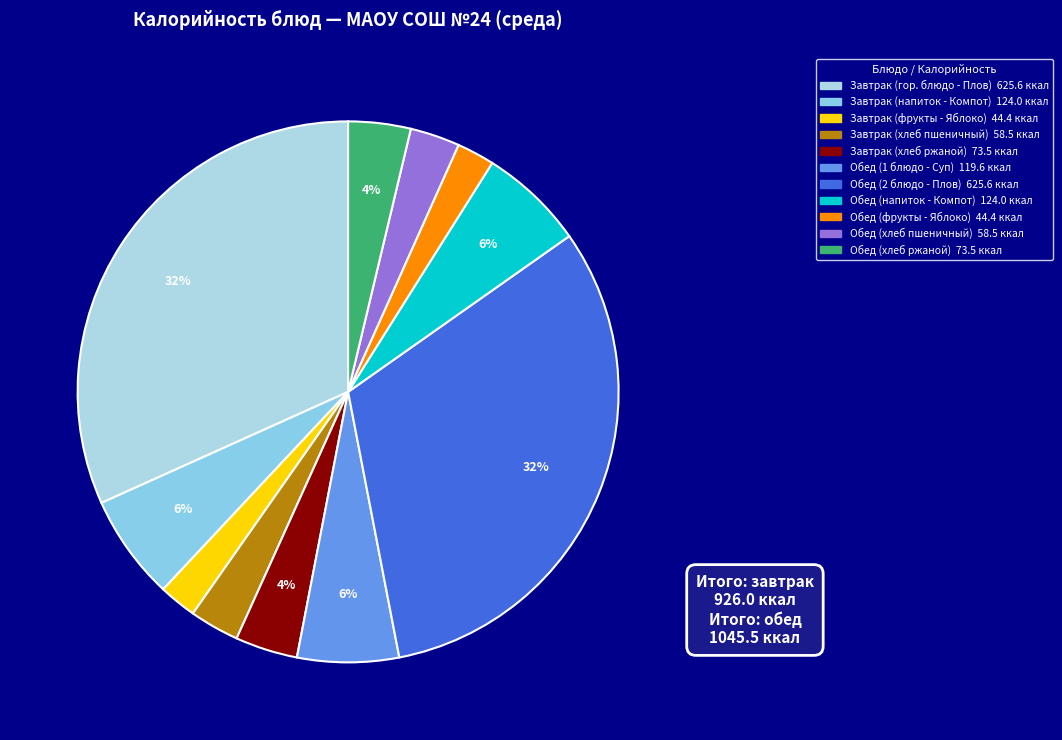

How many slices are in this pie chart?

11